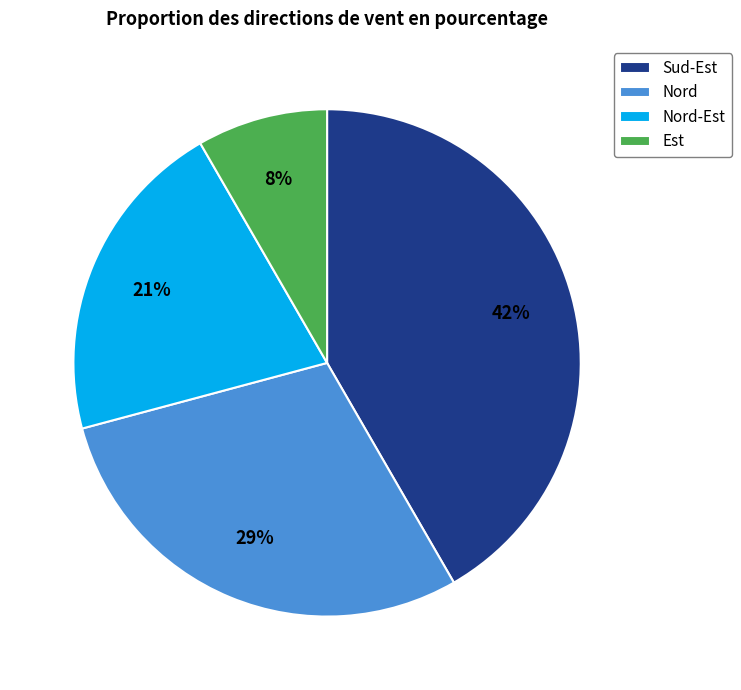

What is the smallest slice in the pie chart?

Est